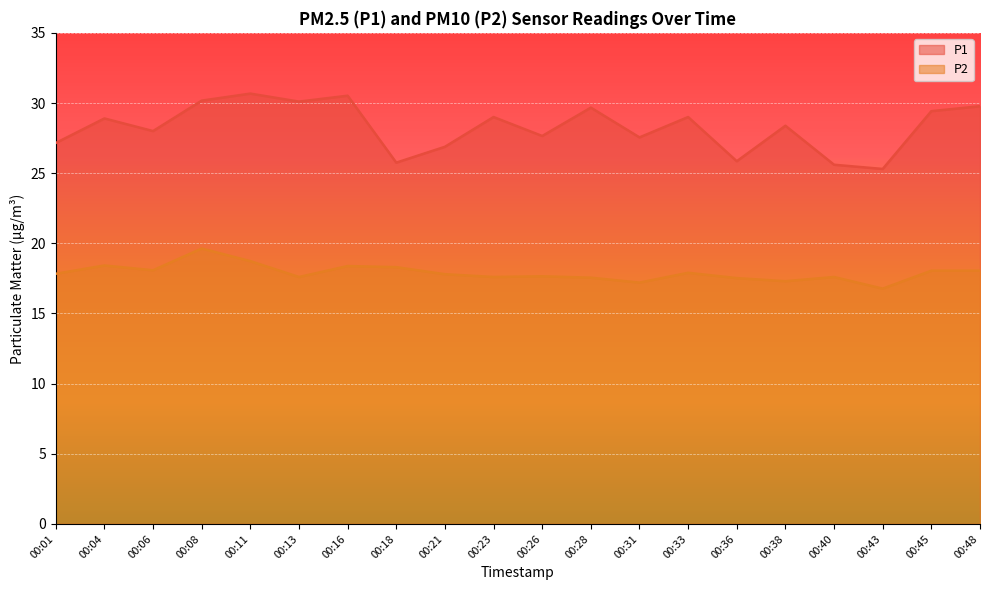

What are all the series names shown in the legend?

P1, P2